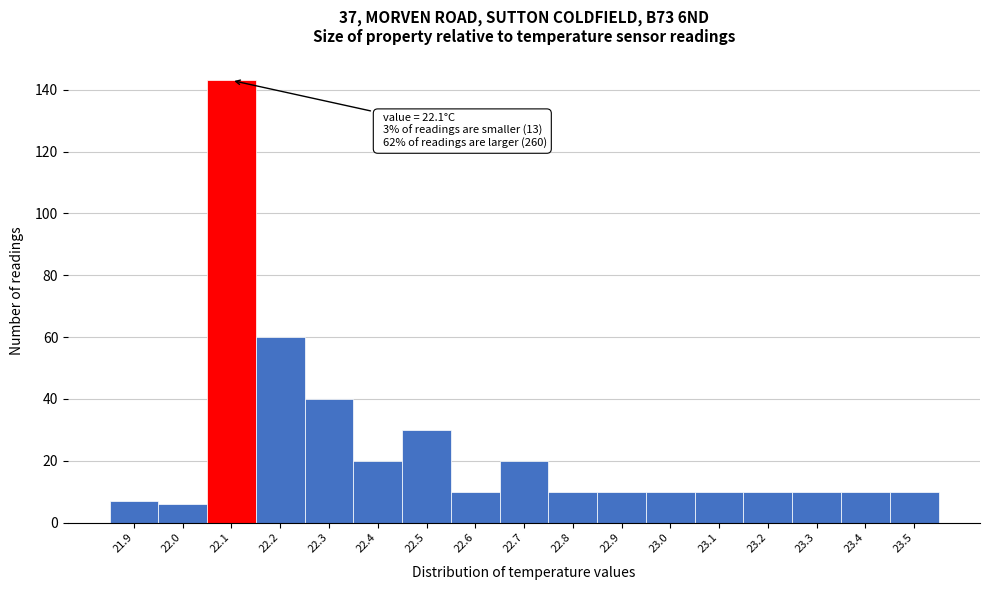

Over which range of the x-axis is the bar tallest?

22.05 to 22.15